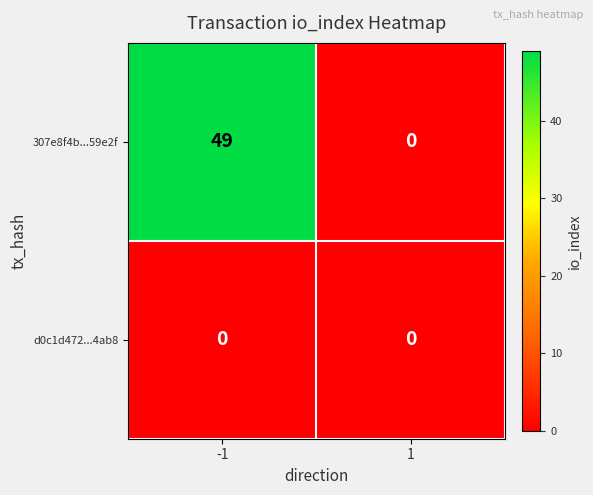

At which category does the chart reach its peak across all series?

-1